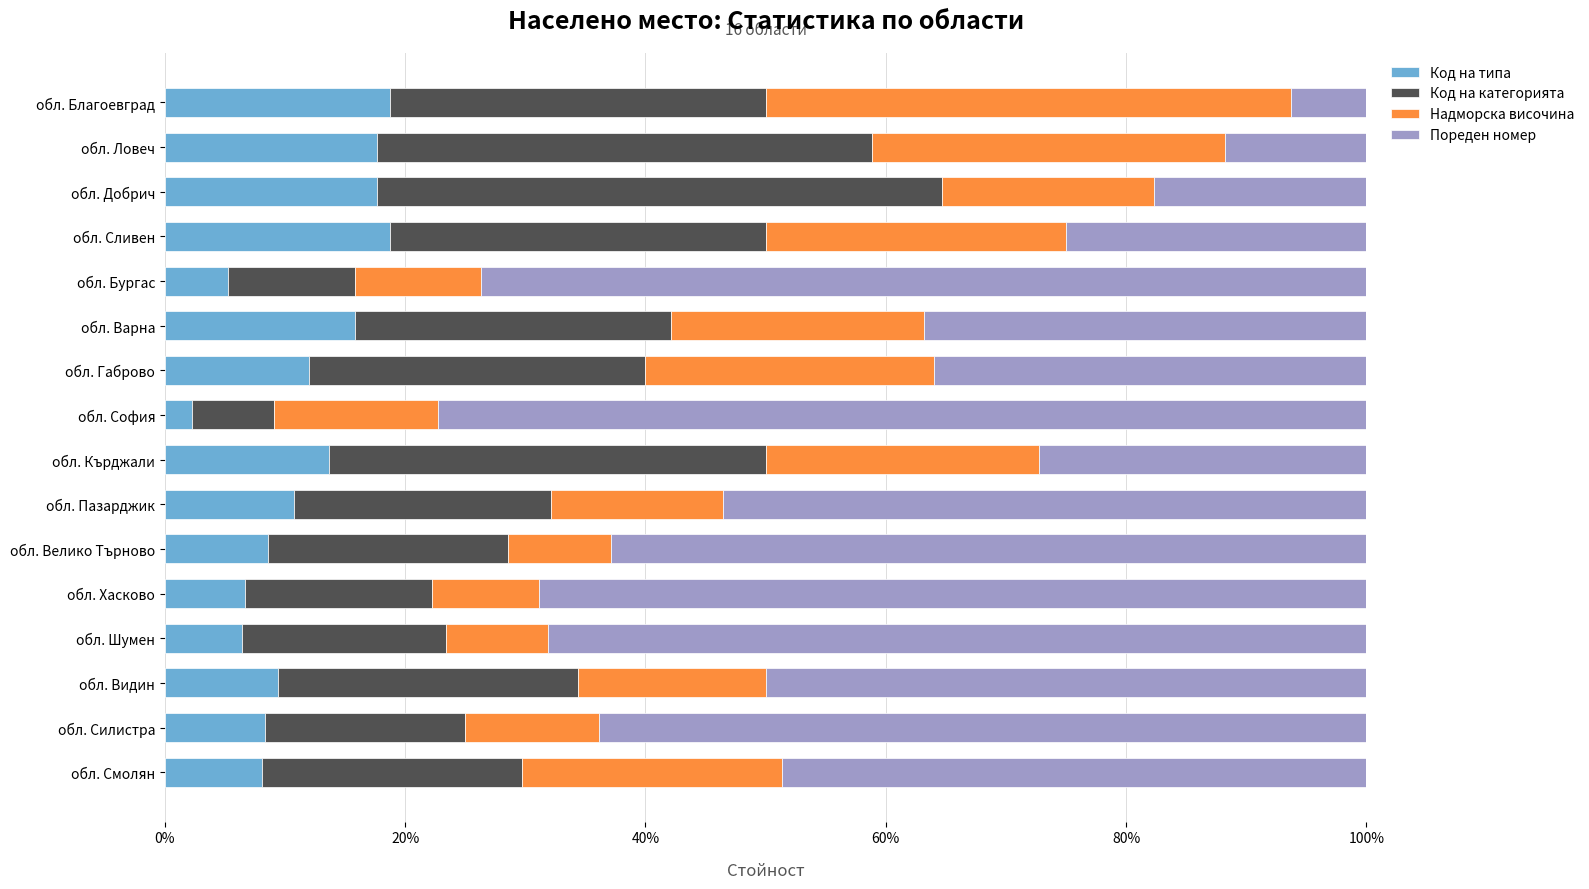

What are all the series names shown in the legend?

Код на типа, Код на категорията, Надморска височина, Пореден номер